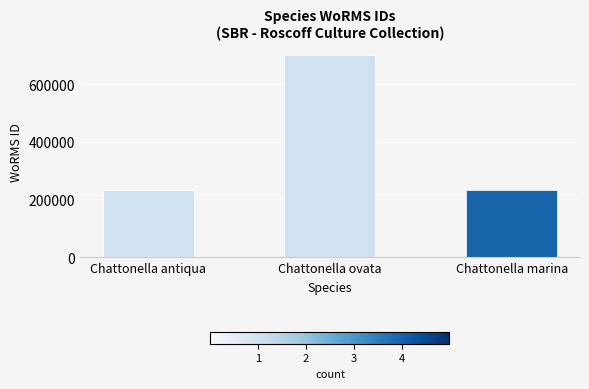

Are the bars grouped side by side (vs. stacked)?

No